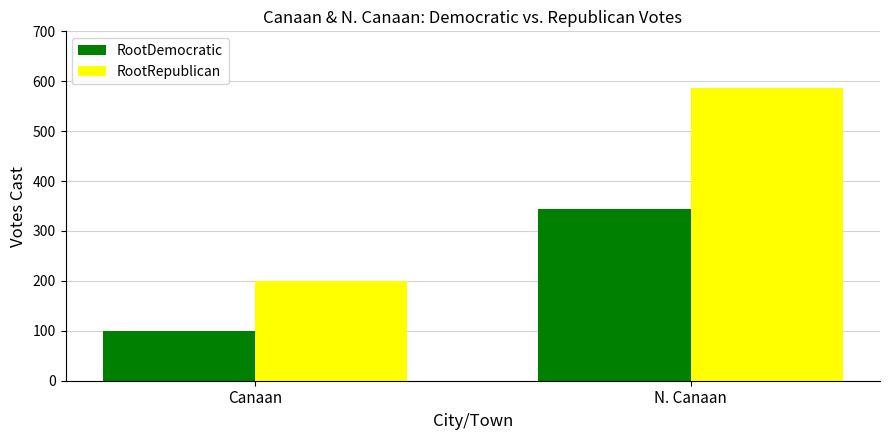

Which series changed the most between Canaan and N. Canaan?

RootRepublican